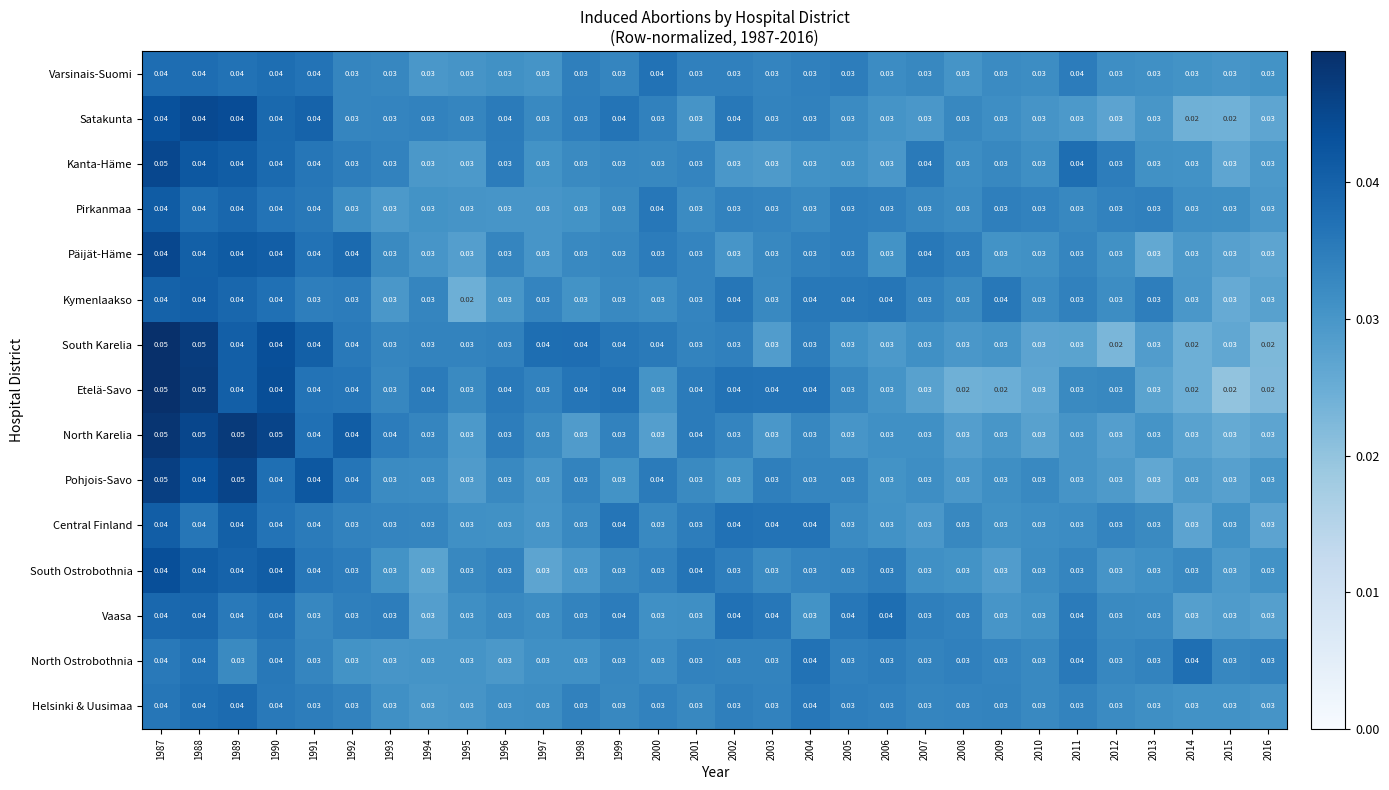

Which series has the largest total across all categories?

North Karelia